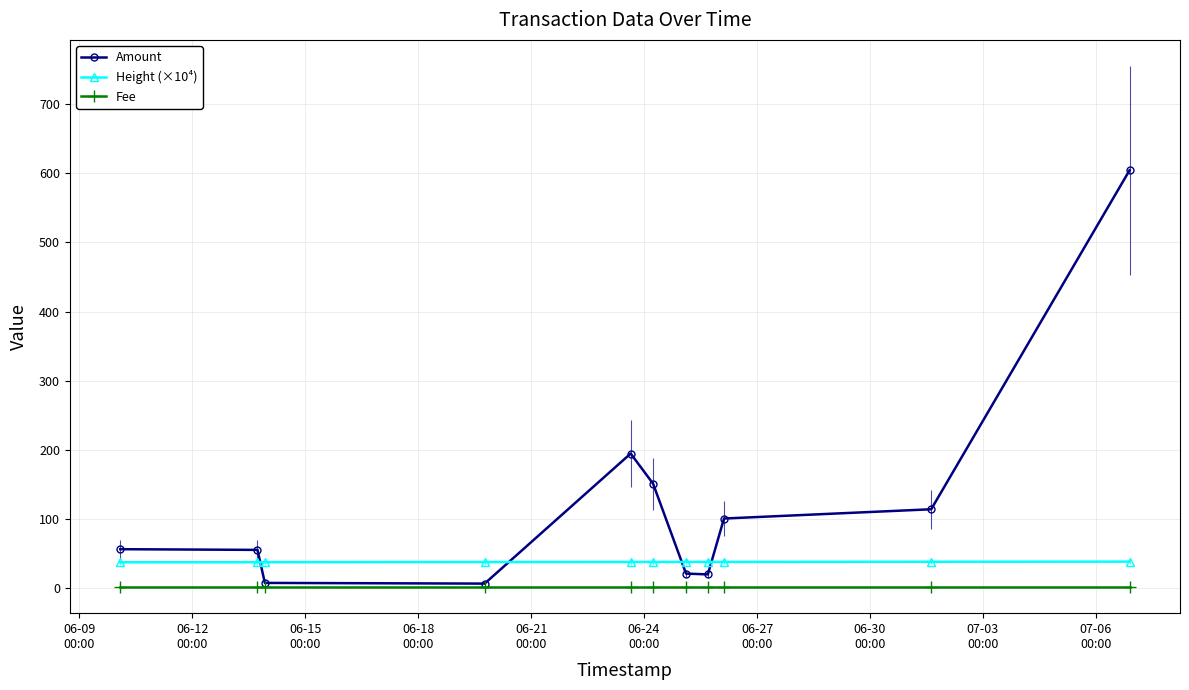

True or false: Amount and Fee cross at least once.

False